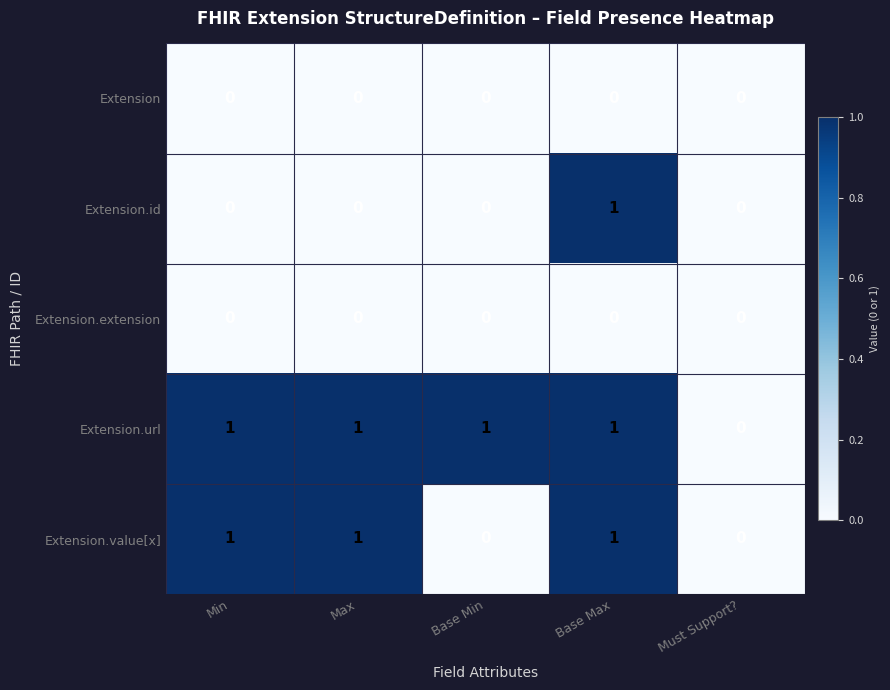

The value of Extension at Max is 0. True or false?

True